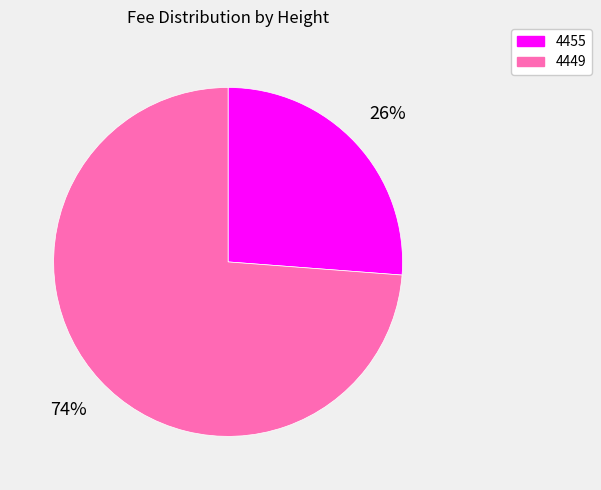

Is there a majority slice in this chart?

Yes